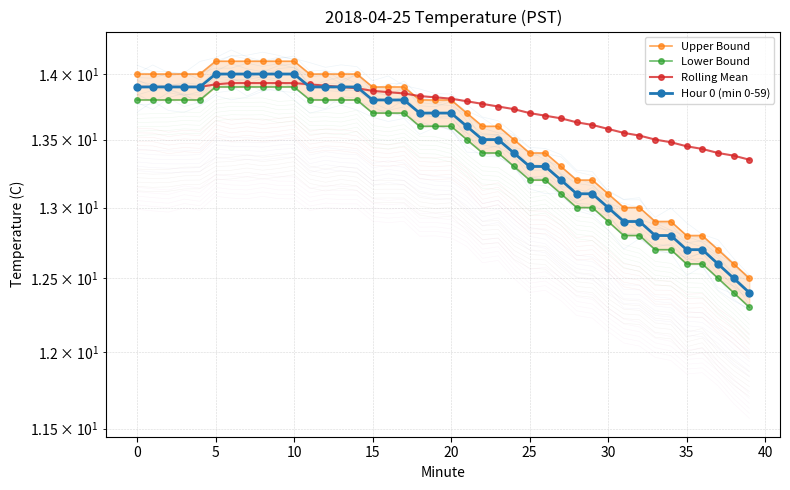

What is the approximate value of Hour 0 (min 0-59) at 39?

12.4